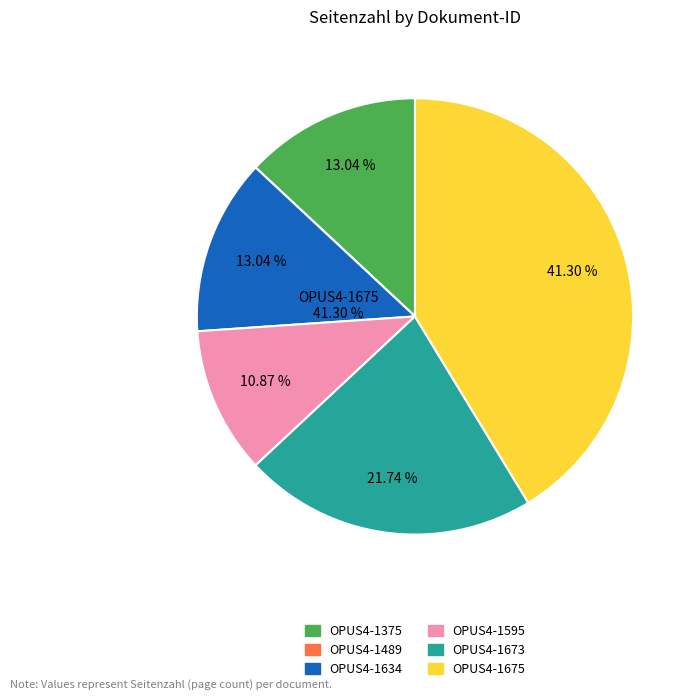

To the nearest percent, what percentage of the pie is OPUS4-1634?

13%